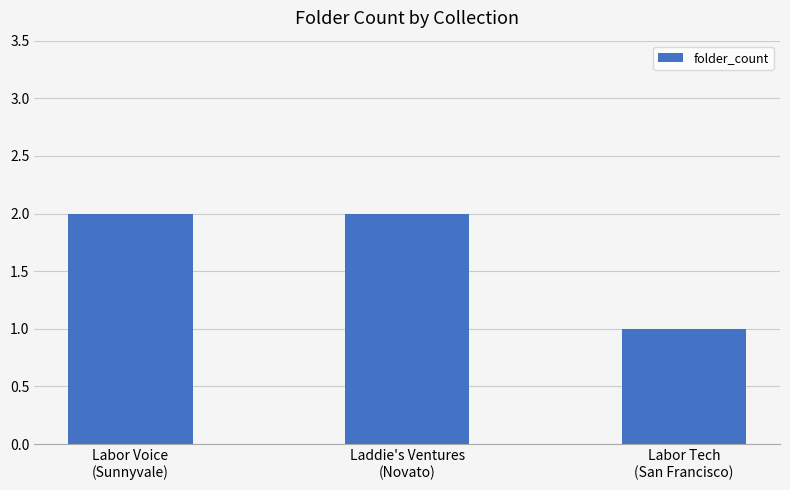

Where is the data nearest to the value 1?

Labor Tech
(San Francisco)